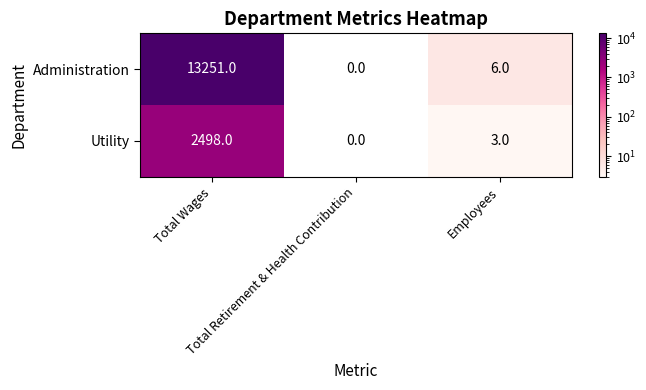

What is the difference between the second highest and minimum values in the Administration series?

6